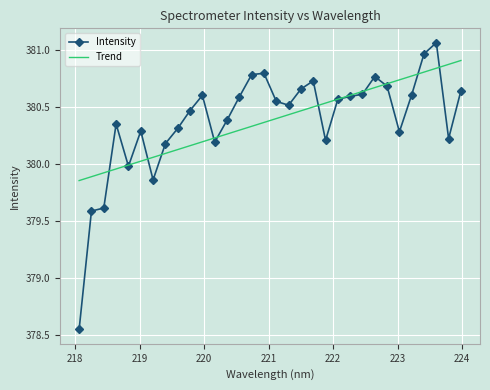

Reading right to left, transcribe all the data shown in this chart.

380.6	380.2	381.1	381.0	380.6	380.3	380.7	380.8	380.6	380.6	380.6	380.2	380.7	380.7	380.5	380.6	380.8	380.8	380.6	380.4	380.2	380.6	380.5	380.3	380.2	379.9	380.3	380.0	380.4	379.6	379.6	378.6